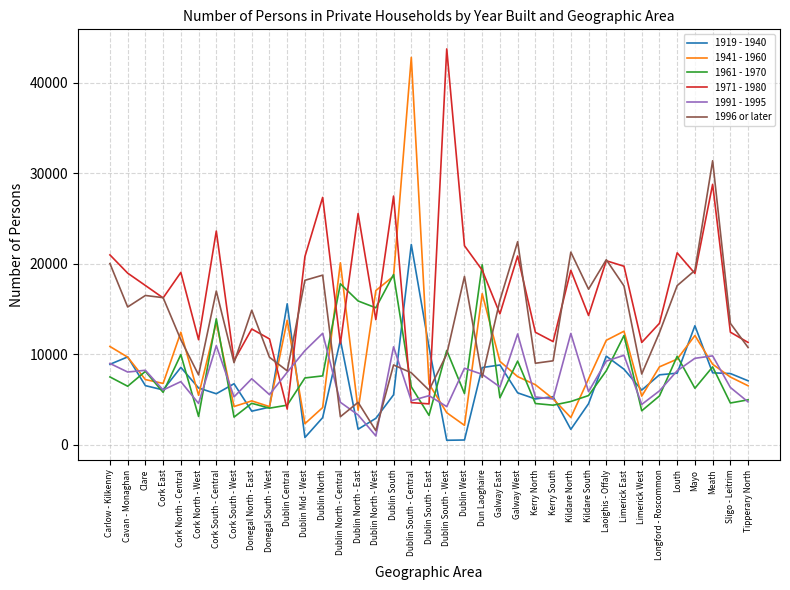

Does the chart have visible grid lines?

Yes